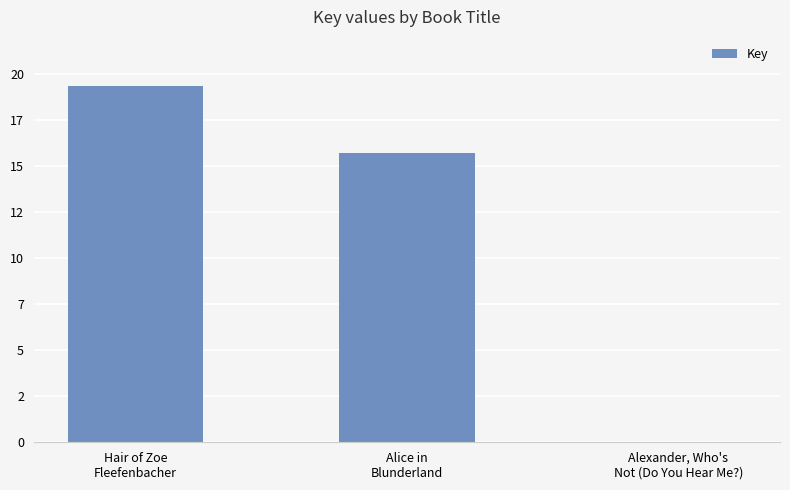

Rank the categories by value from highest to lowest.

Hair of Zoe
Fleefenbacher, Alice in
Blunderland, Alexander, Who's
Not (Do You Hear Me?)